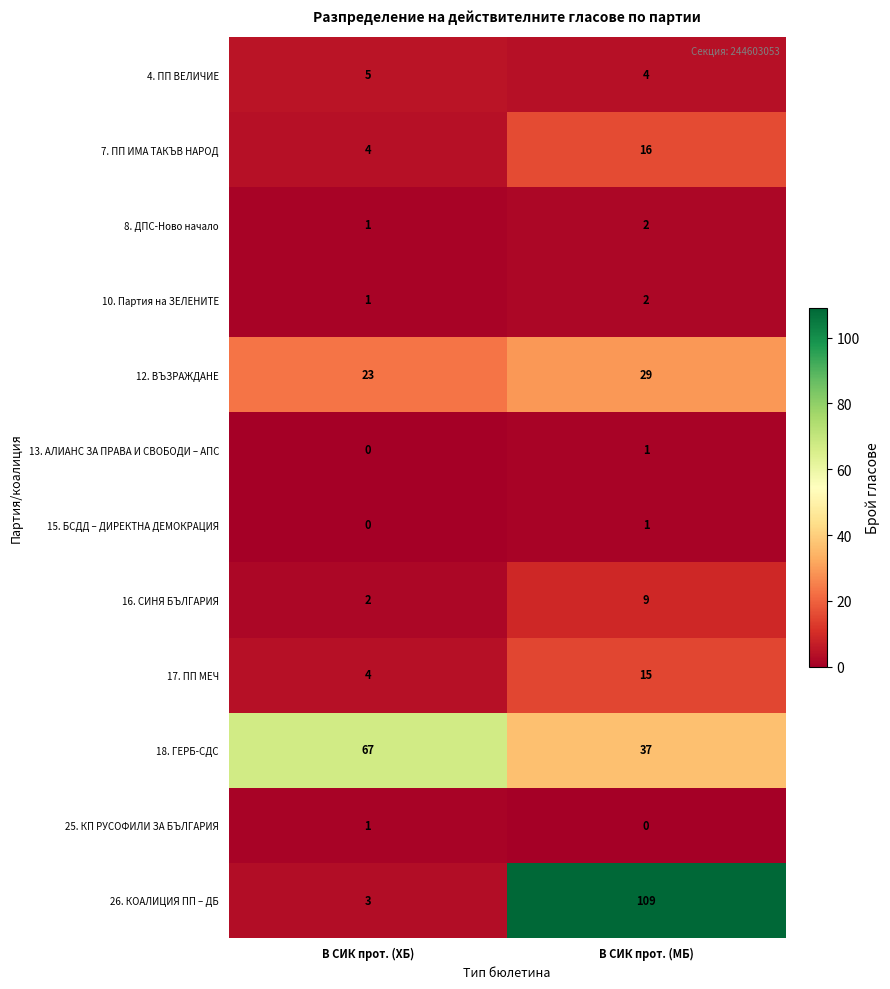

Where is 25. КП РУСОФИЛИ ЗА БЪЛГАРИЯ nearest to the value 0?

В СИК прот. (МБ)